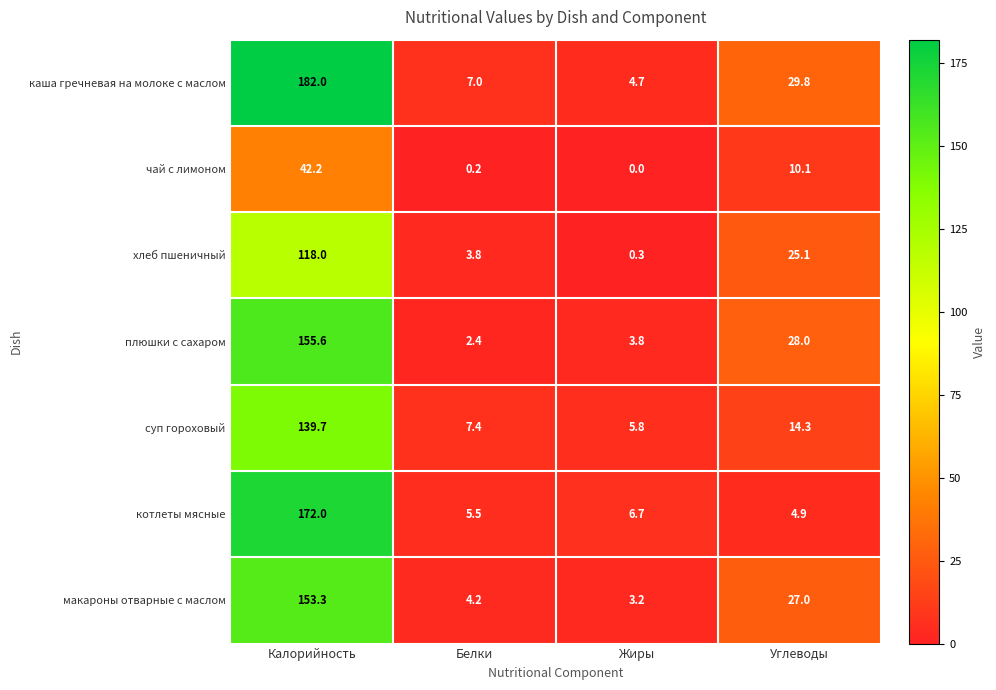

At which category is the sum across all series the highest?

Калорийность